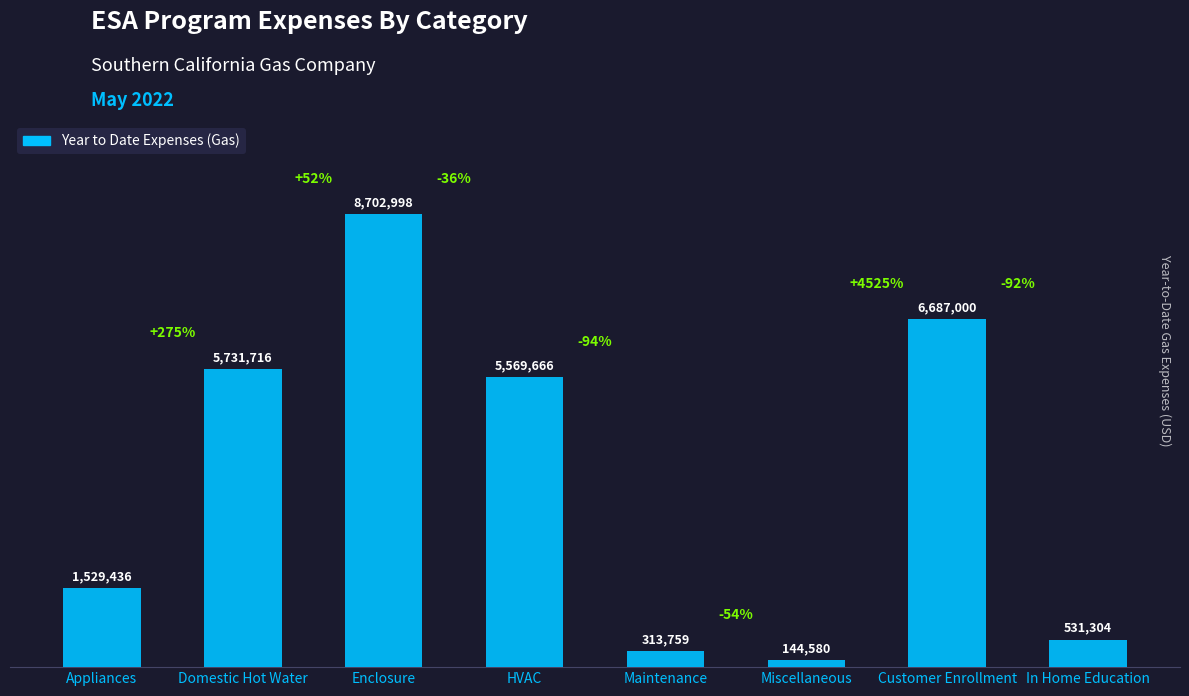

Are the bars horizontal?

No